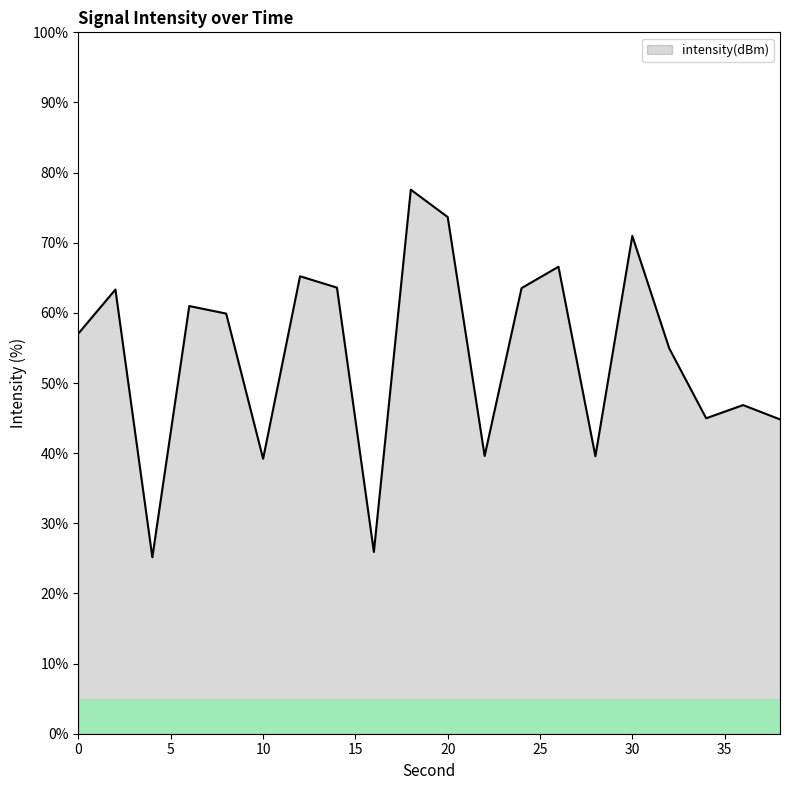

What is the difference between the maximum and minimum values?

52.4